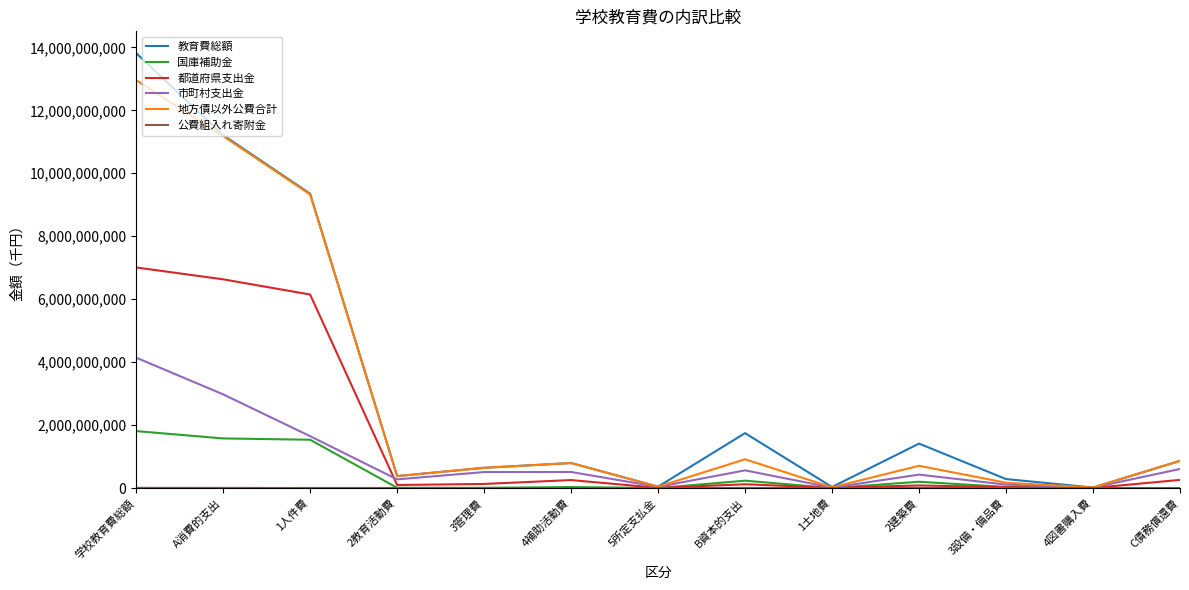

True or false: 地方債以外公費合計 has a value of 15636889 at 4図書購入費.

True